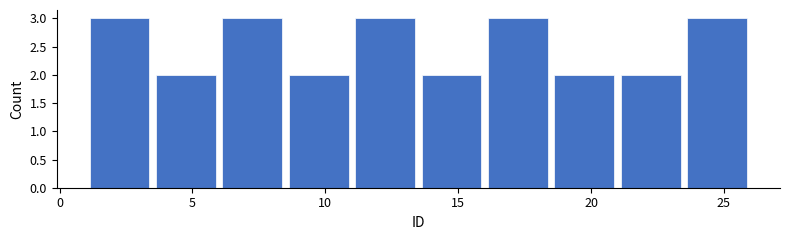

Reading left to right, transcribe this chart: for each bar, give the range it covers on the x-axis and its height. The values are not printed on the chart, so give them approximately, as read against the axis.

1.0 to 3.5: 3
3.5 to 6.0: 2
6.0 to 8.5: 3
8.5 to 11.0: 2
11.0 to 13.5: 3
13.5 to 16.0: 2
16.0 to 18.5: 3
18.5 to 21.0: 2
21.0 to 23.5: 2
23.5 to 26.0: 3